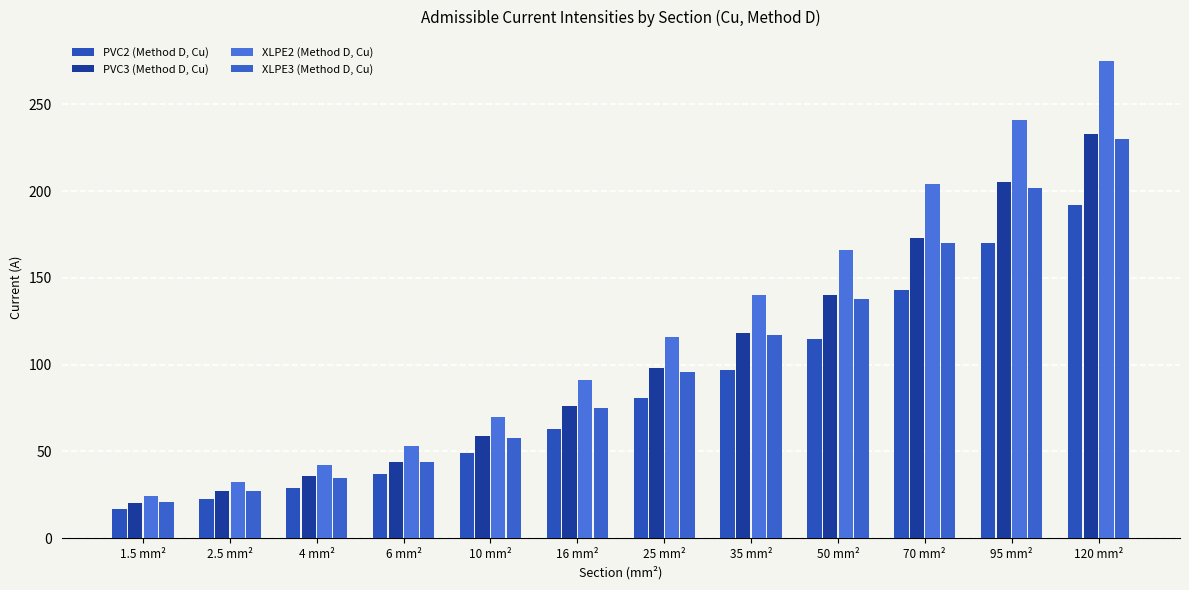

Reading left to right, transcribe all the data shown in this chart.

PVC2 (Method D, Cu): 1.5 mm²=17.0	2.5 mm²=22.5	4 mm²=29.0	6 mm²=37.0	10 mm²=49.0	16 mm²=63.0	25 mm²=81.0	35 mm²=97.0	50 mm²=115.0	70 mm²=143.0	95 mm²=170.0	120 mm²=192.0
PVC3 (Method D, Cu): 1.5 mm²=20.5	2.5 mm²=27.5	4 mm²=36.0	6 mm²=44.0	10 mm²=59.0	16 mm²=76.0	25 mm²=98.0	35 mm²=118.0	50 mm²=140.0	70 mm²=173.0	95 mm²=205.0	120 mm²=233.0
XLPE2 (Method D, Cu): 1.5 mm²=24.5	2.5 mm²=32.5	4 mm²=42.0	6 mm²=53.0	10 mm²=70.0	16 mm²=91.0	25 mm²=116.0	35 mm²=140.0	50 mm²=166.0	70 mm²=204.0	95 mm²=241.0	120 mm²=275.0
XLPE3 (Method D, Cu): 1.5 mm²=21.0	2.5 mm²=27.5	4 mm²=35.0	6 mm²=44.0	10 mm²=58.0	16 mm²=75.0	25 mm²=96.0	35 mm²=117.0	50 mm²=138.0	70 mm²=170.0	95 mm²=202.0	120 mm²=230.0